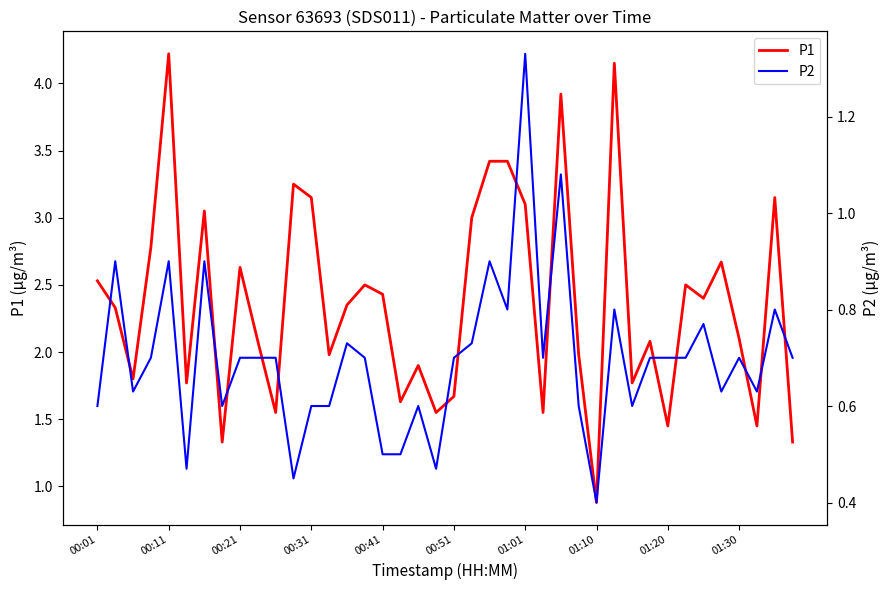

What is the average value of the P1 series?

2.4